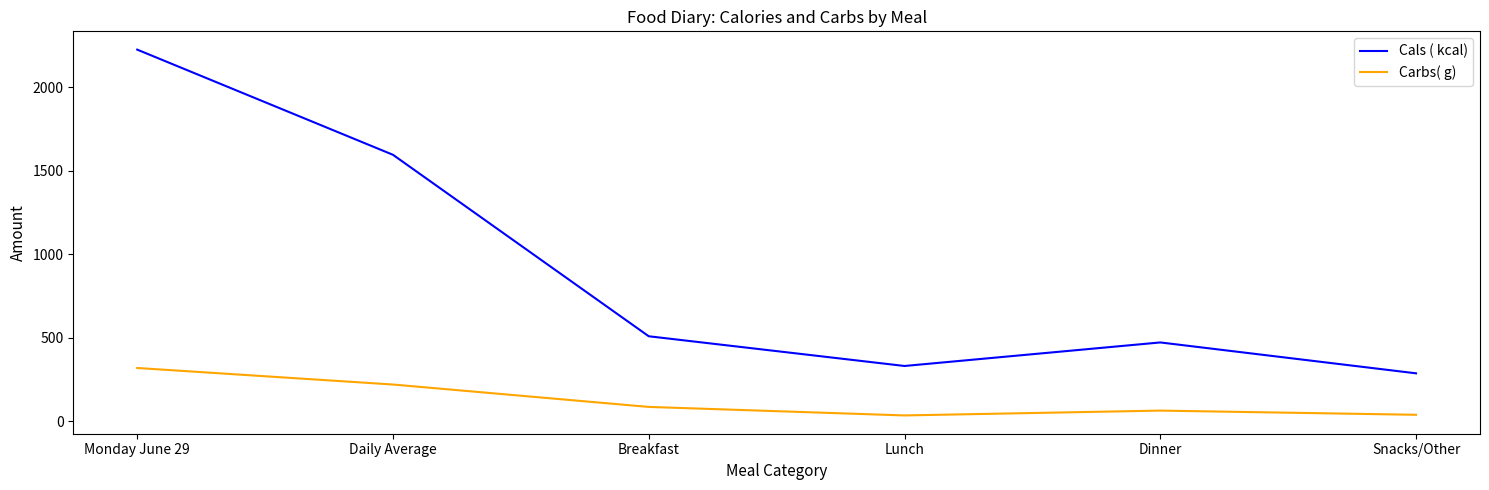

What is the greatest value displayed?

2225.0